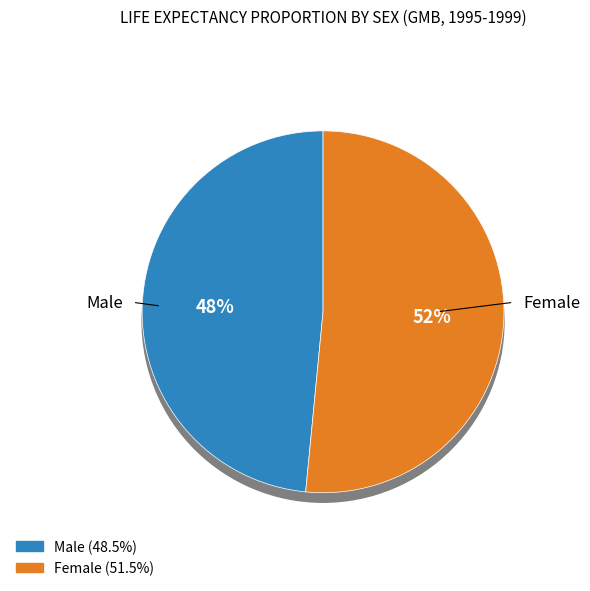

What percentage do 1 and 2 together represent?

100.0%